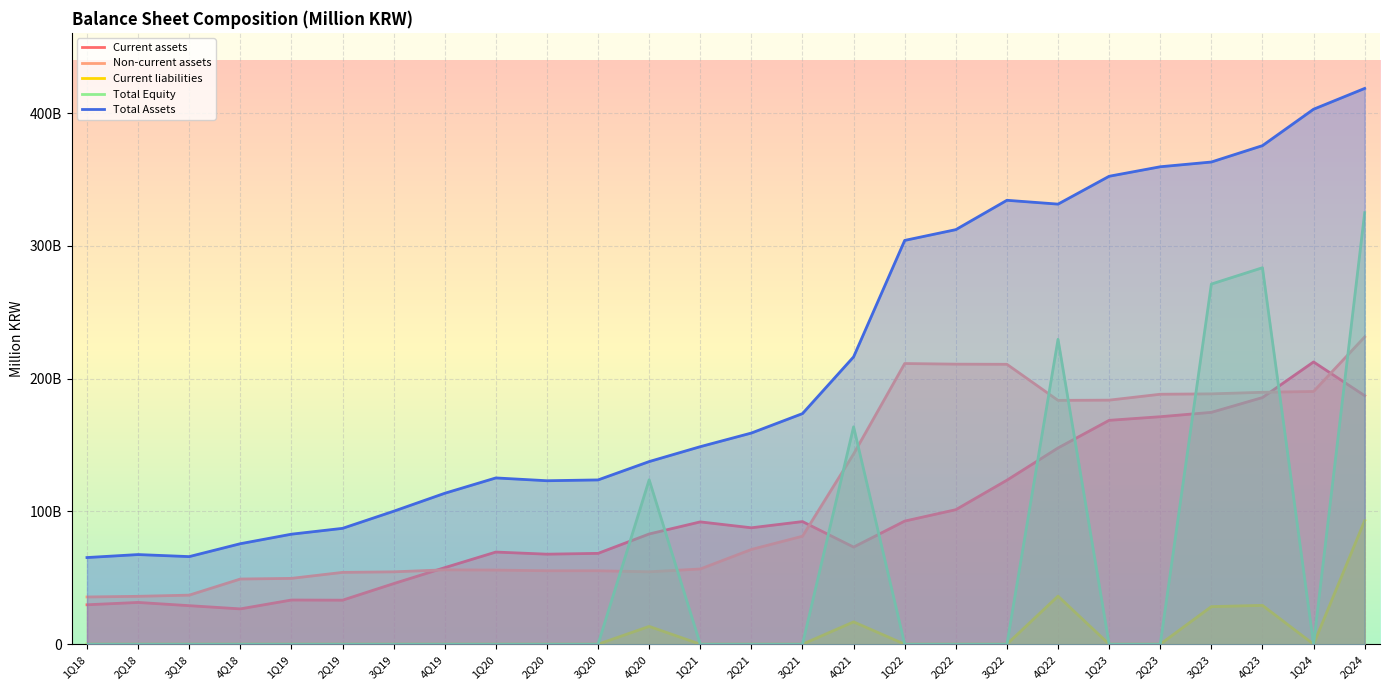

True or false: Total Assets and Non-current assets cross at least once.

False